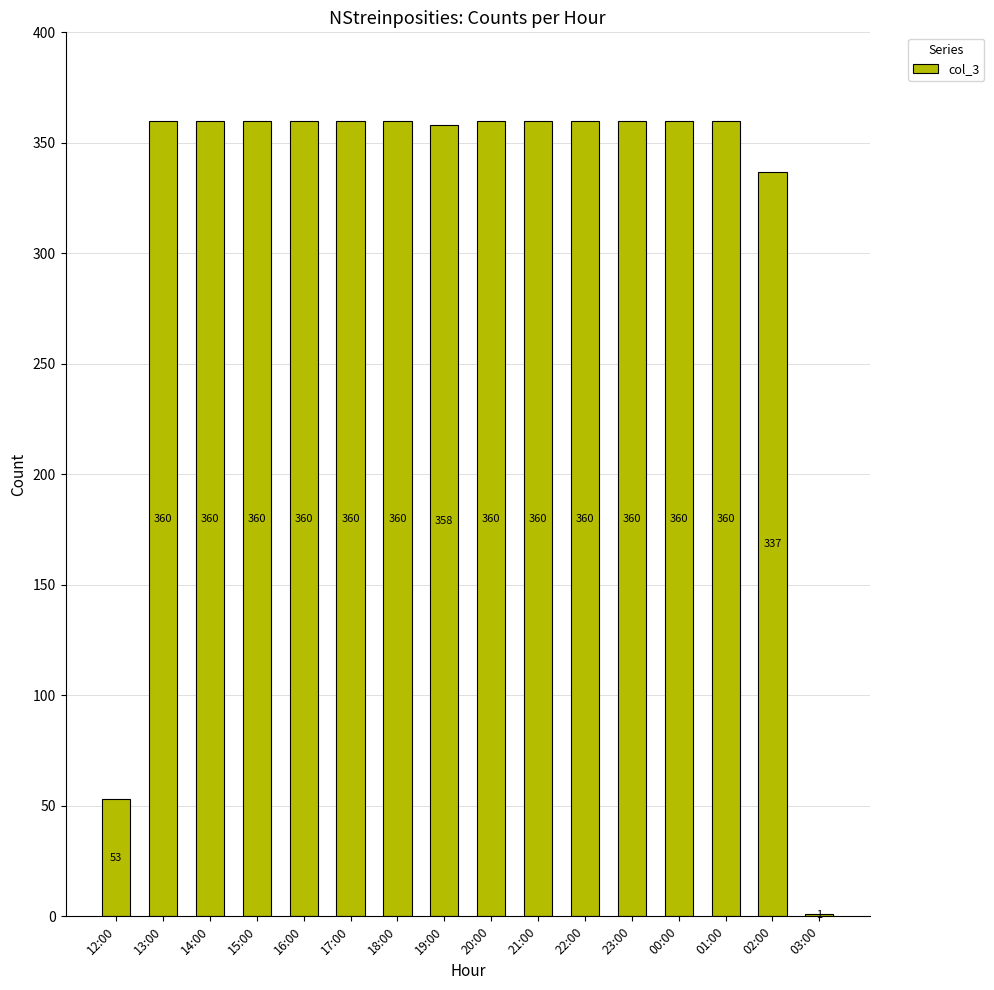

What is the sum of the values at 13:00 and 22:00?

720